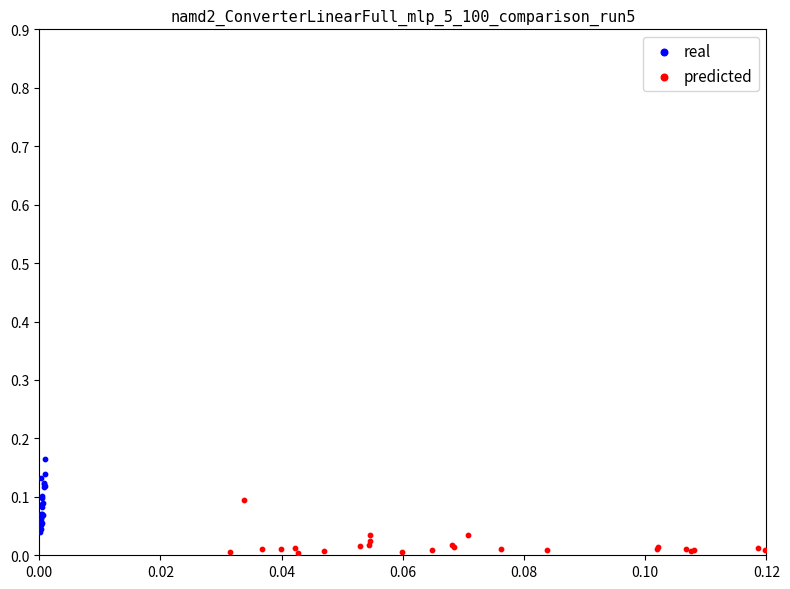

Which series reaches the minimum Y coordinate?

predicted